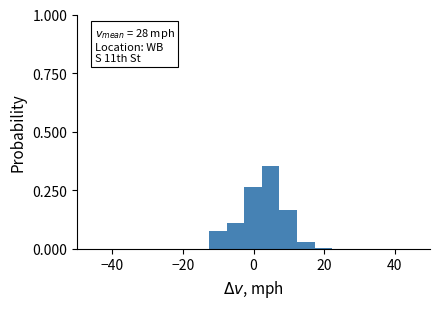

Around what value on the x-axis is the tallest bar? Give the approximate position of its centre, as read against the axis.

4